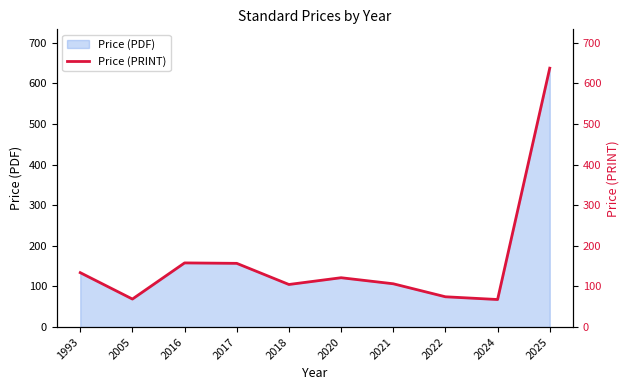

How many interior local peaks (higher than both neighbors) does the data have?

2